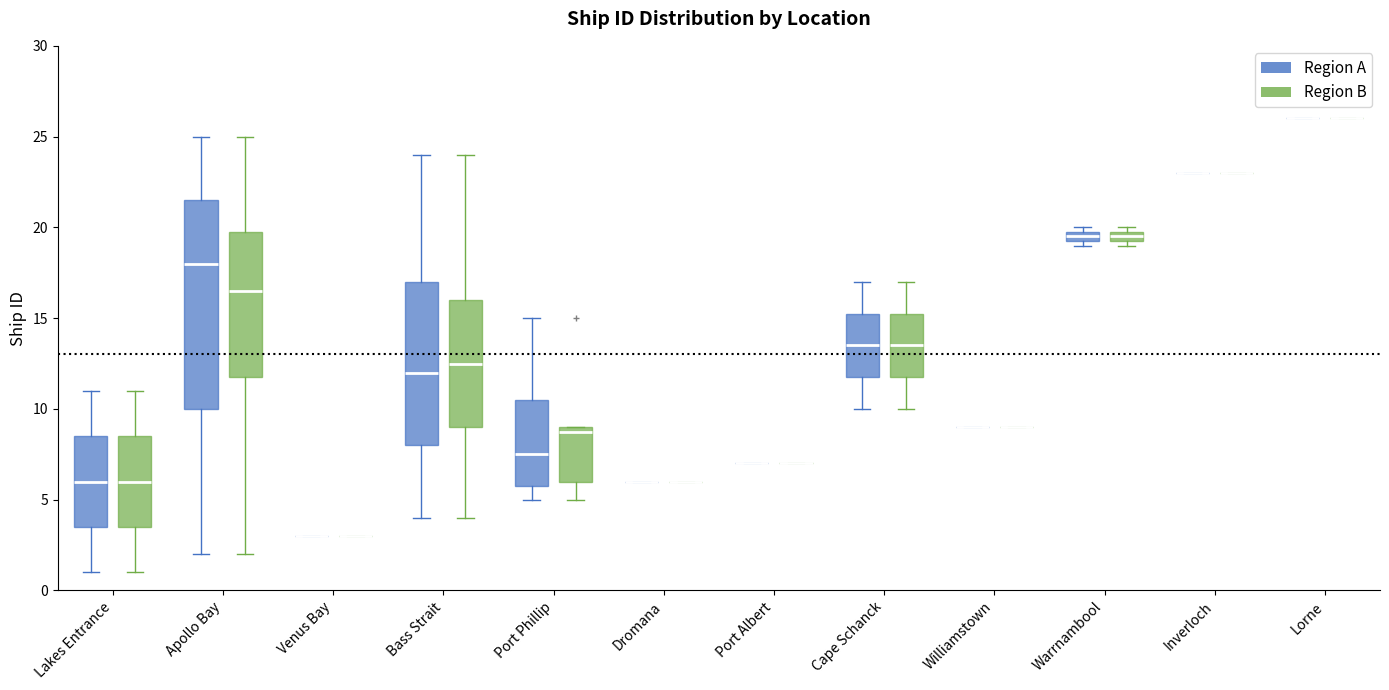

Which box is the tallest, from its lower edge to its upper edge?

Apollo Bay (Region A)